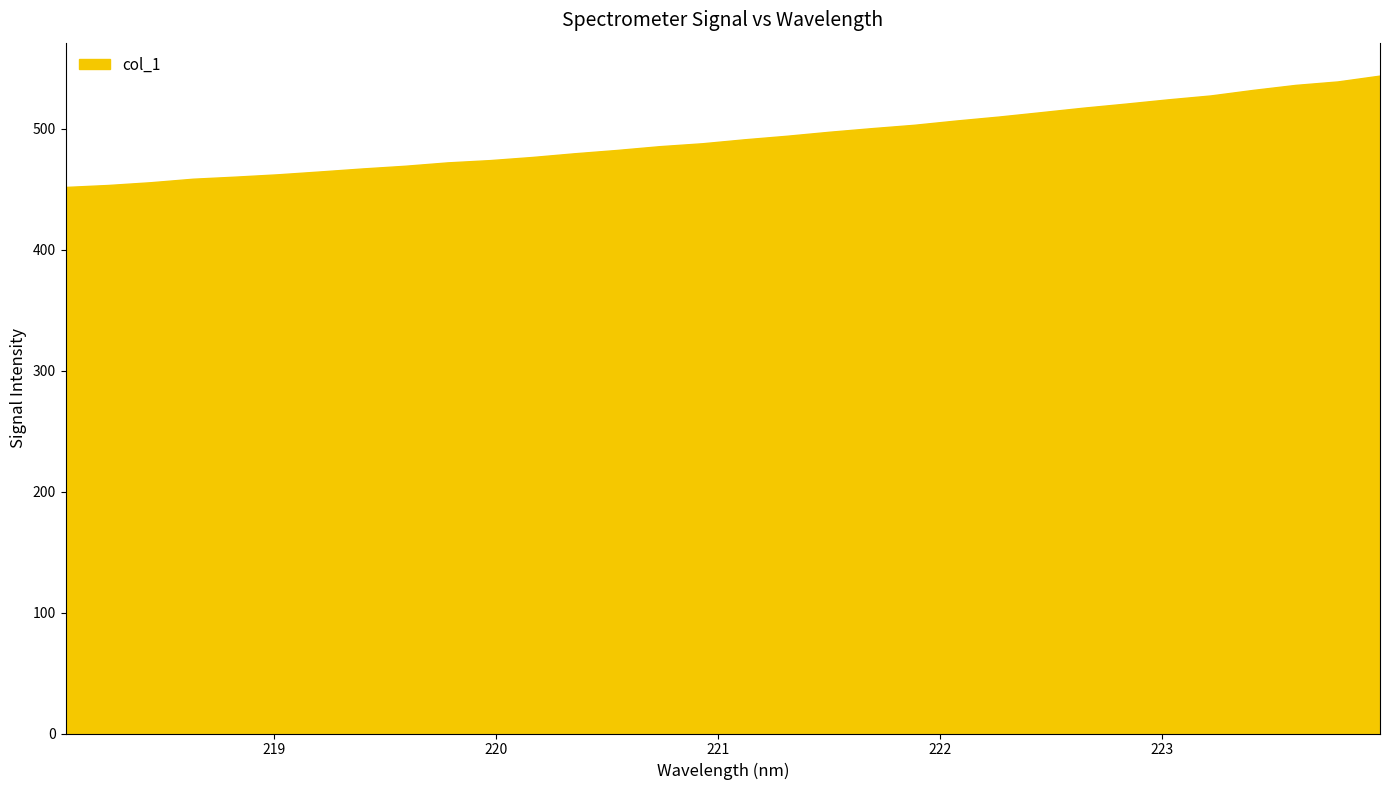

What is the maximum value shown in the chart?

544.0